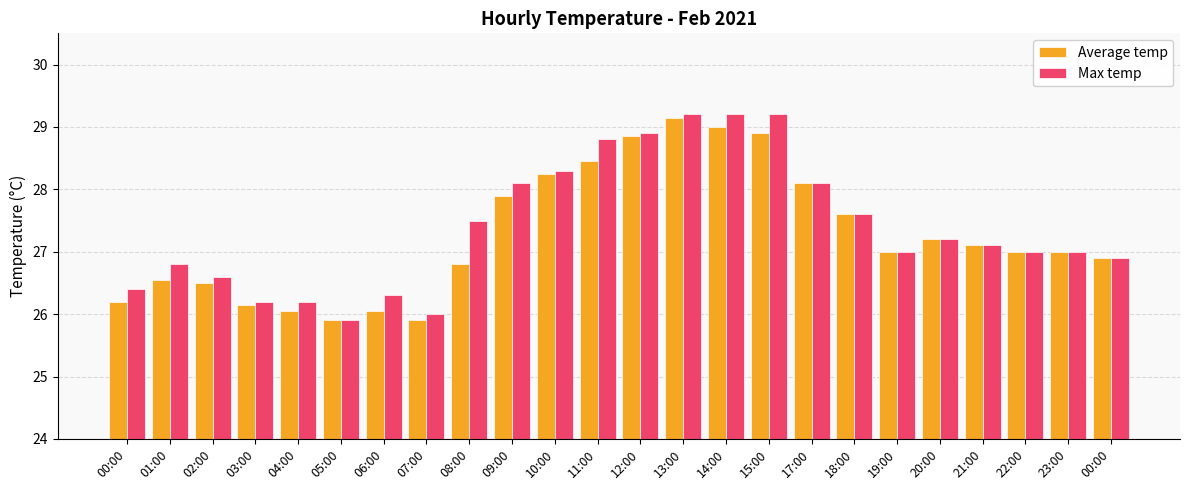

The value of Max temp at 01:00 is 16.6. True or false?

False